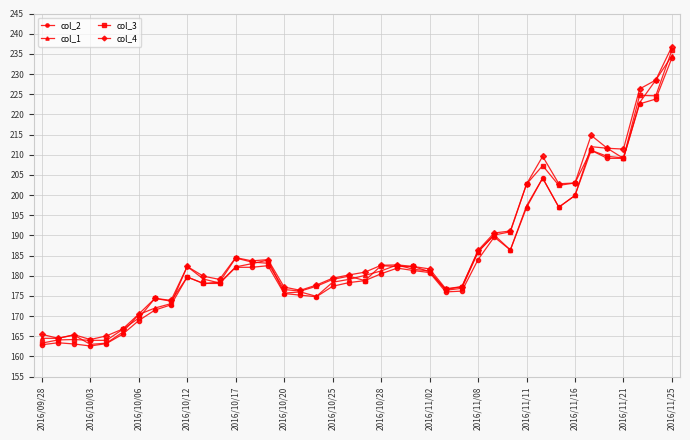

What is the greatest value displayed?

236.8